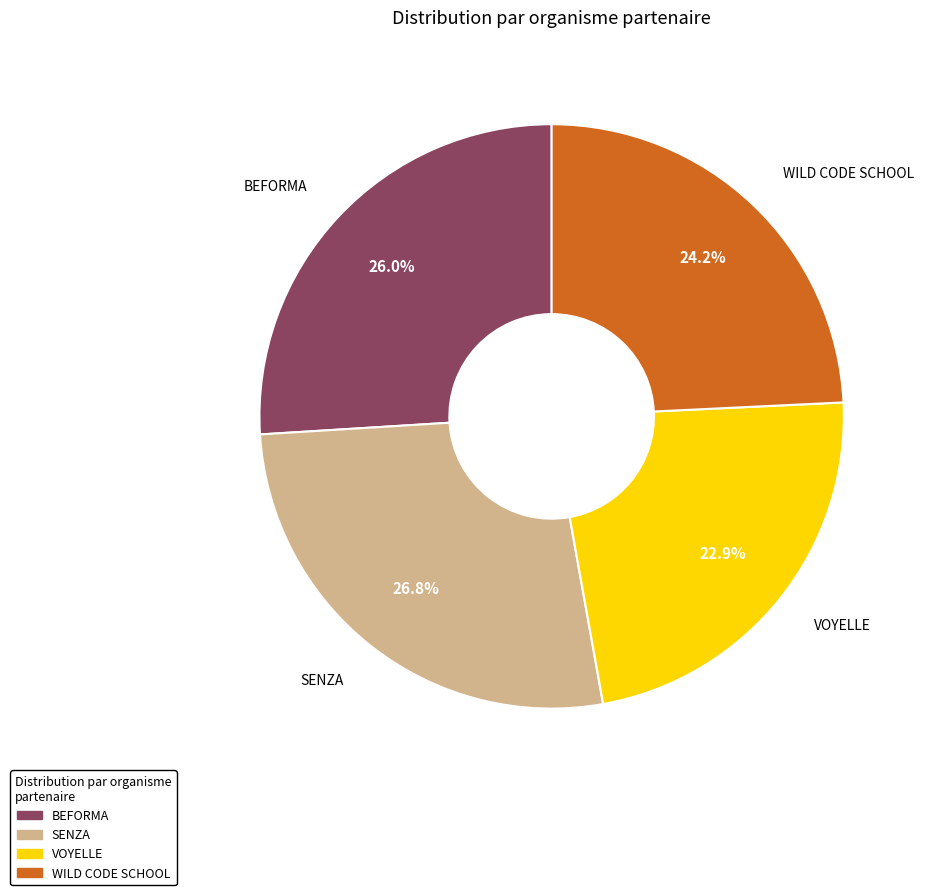

How many segments does this pie chart have?

4